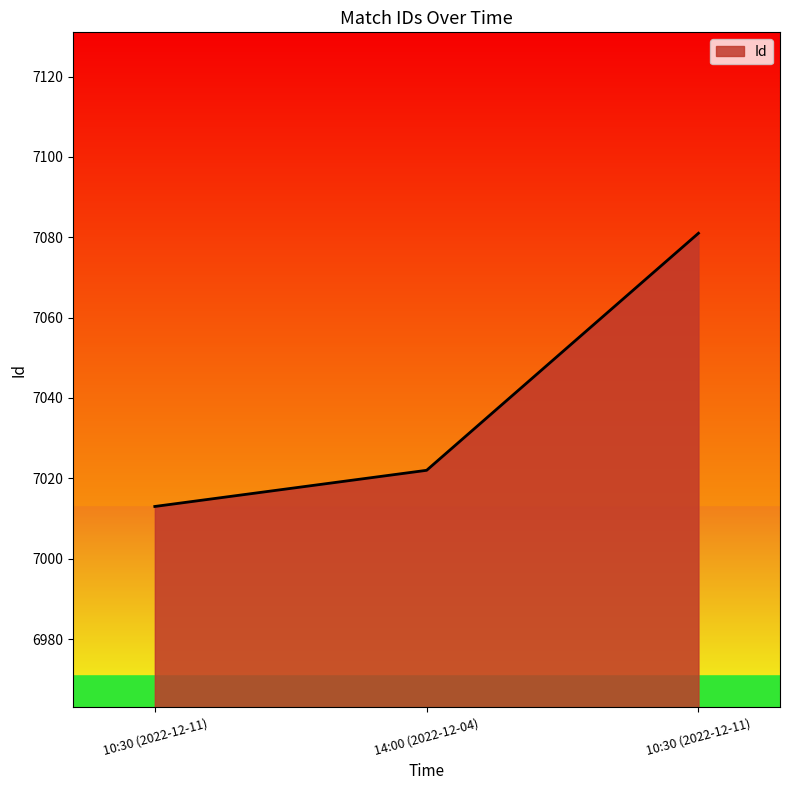

What is the change in value from 10:30 (2022-12-11) to 14:00 (2022-12-04)?

+9